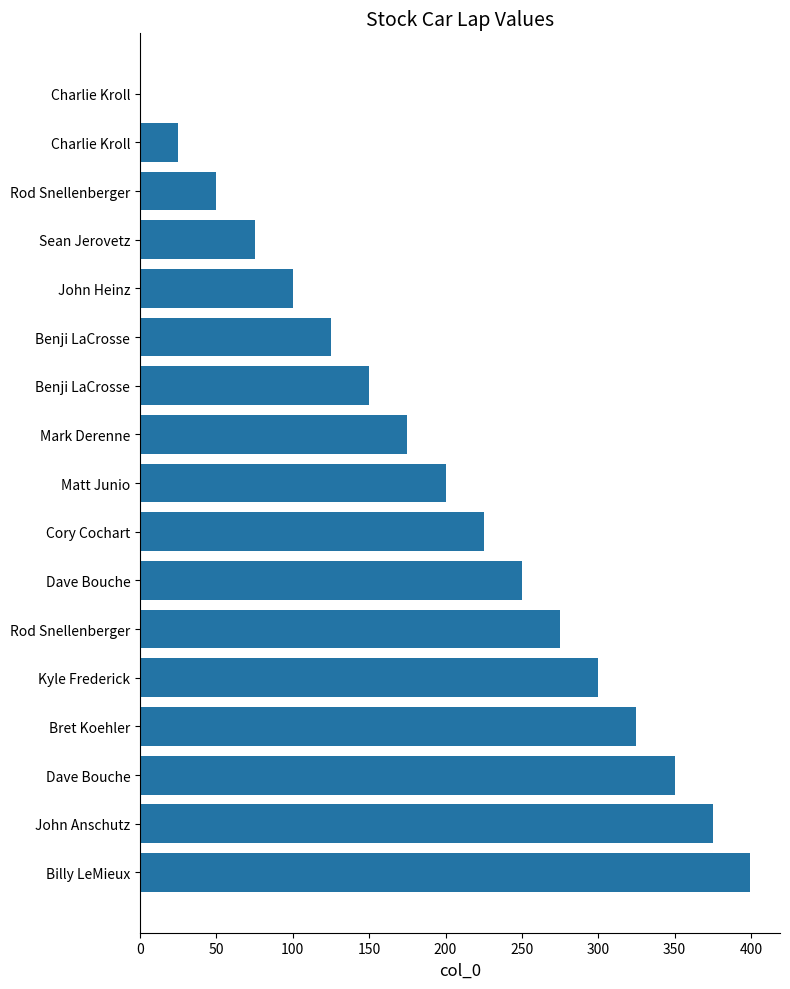

Are the bars horizontal?

Yes